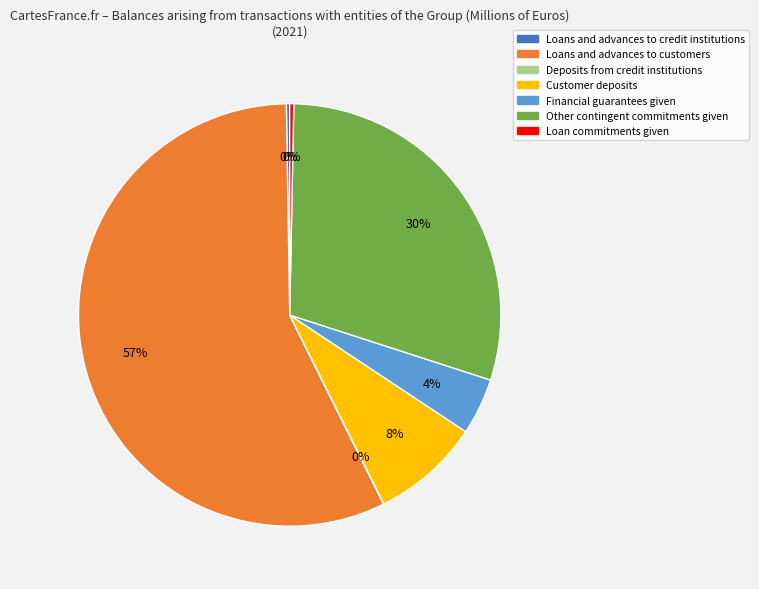

To the nearest percent, what is the average slice percentage?

14%